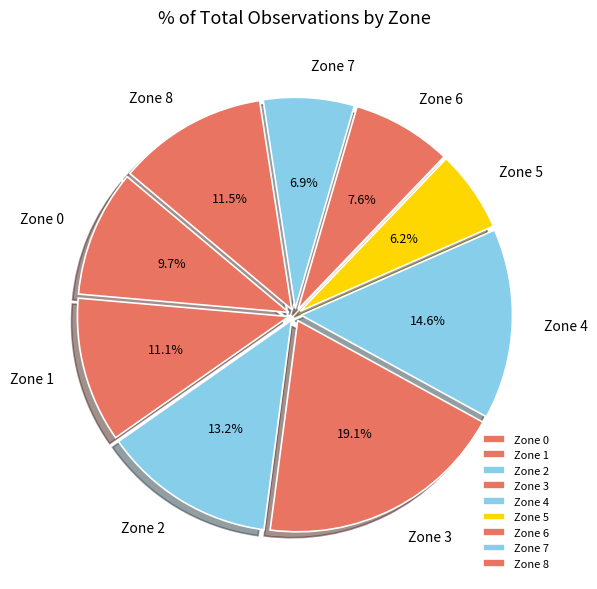

Count the number of slices in the pie.

9